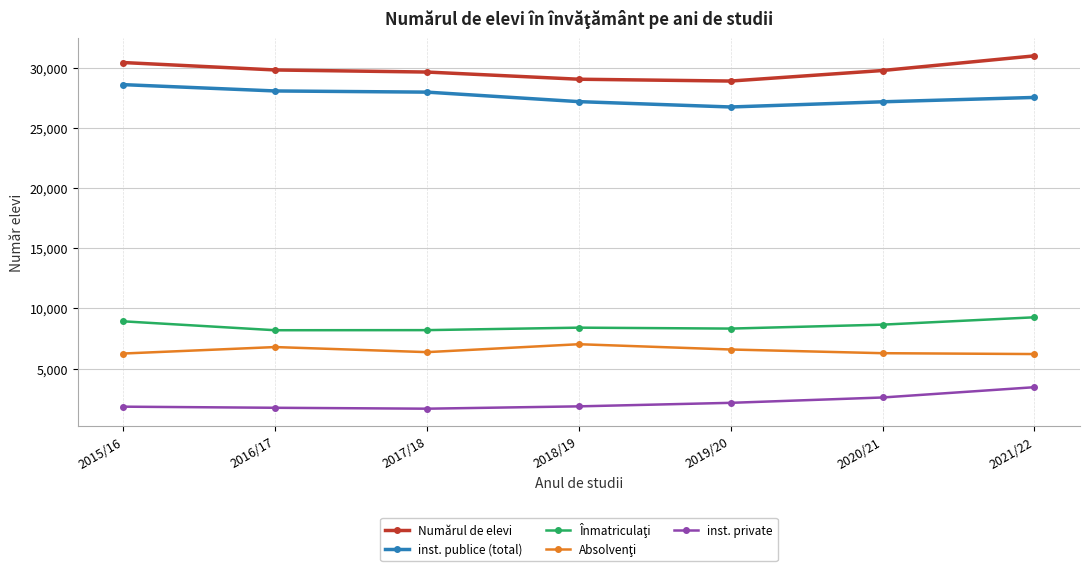

What is the label of the 5th point from the right?

2017/18